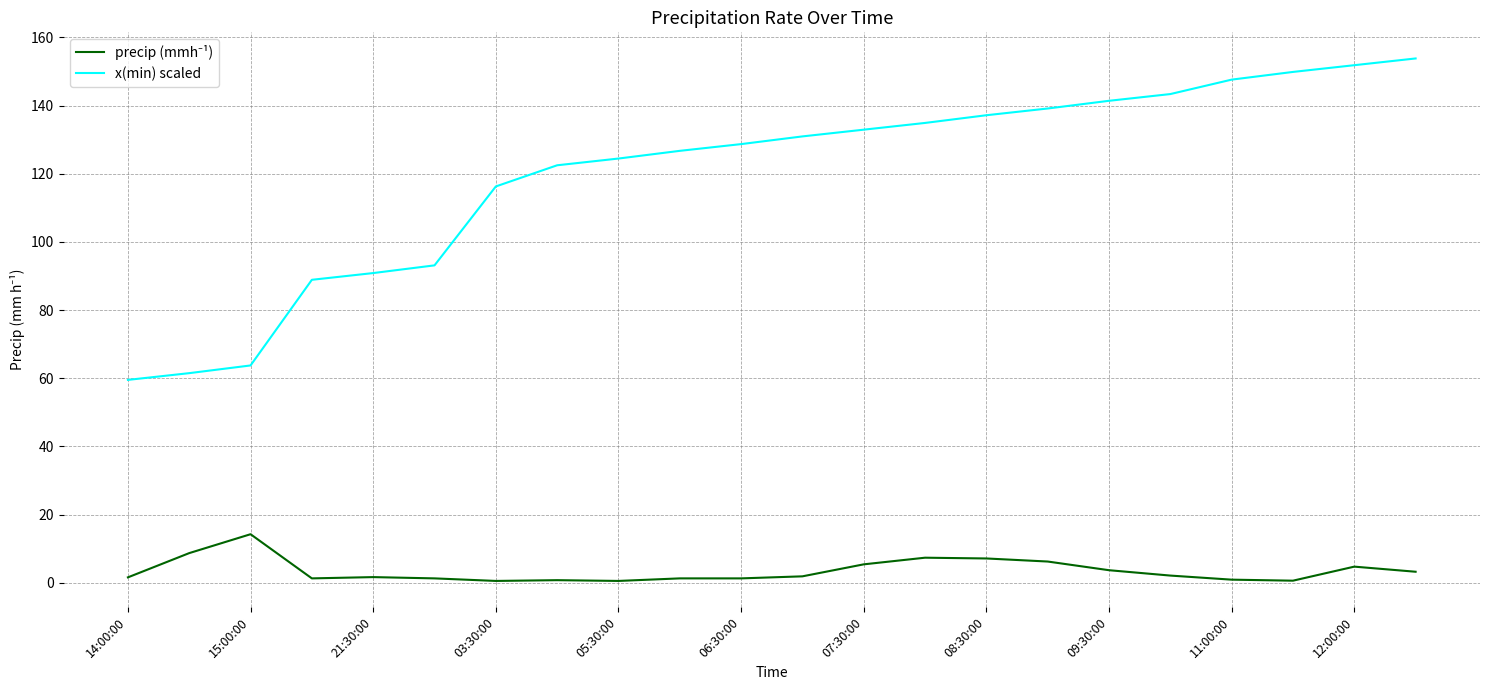

What is the greatest value displayed?

153.8